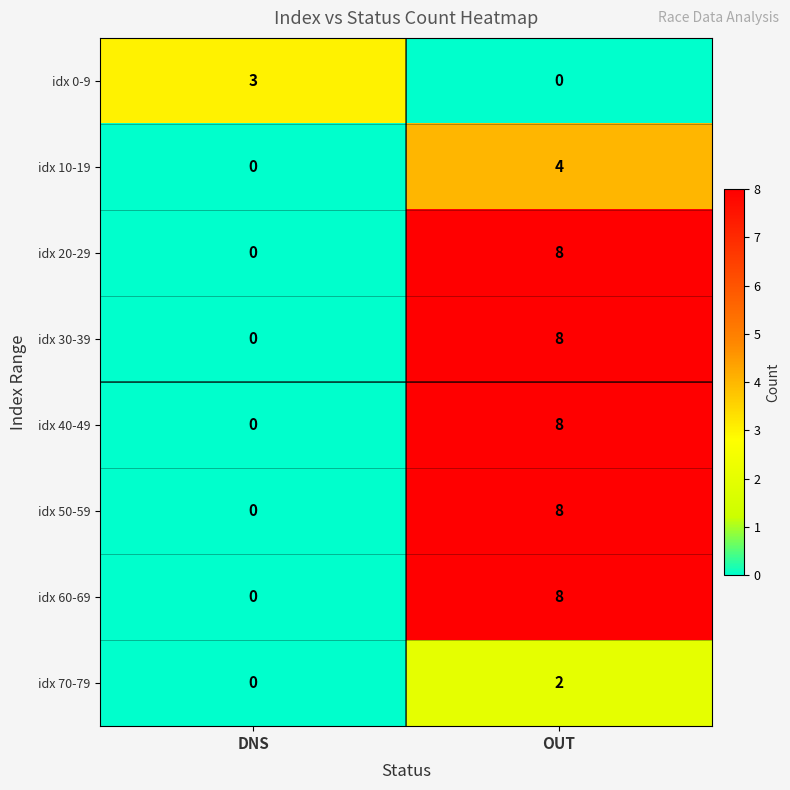

What is the maximum value shown in the chart?

8